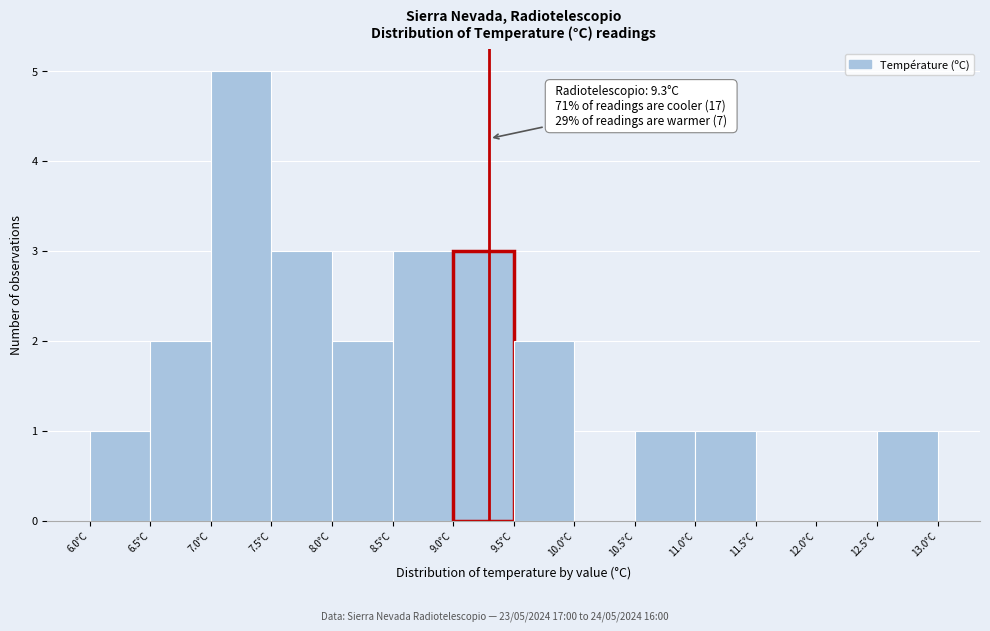

Which range on the x-axis has the tallest bar?

7.0 to 7.5